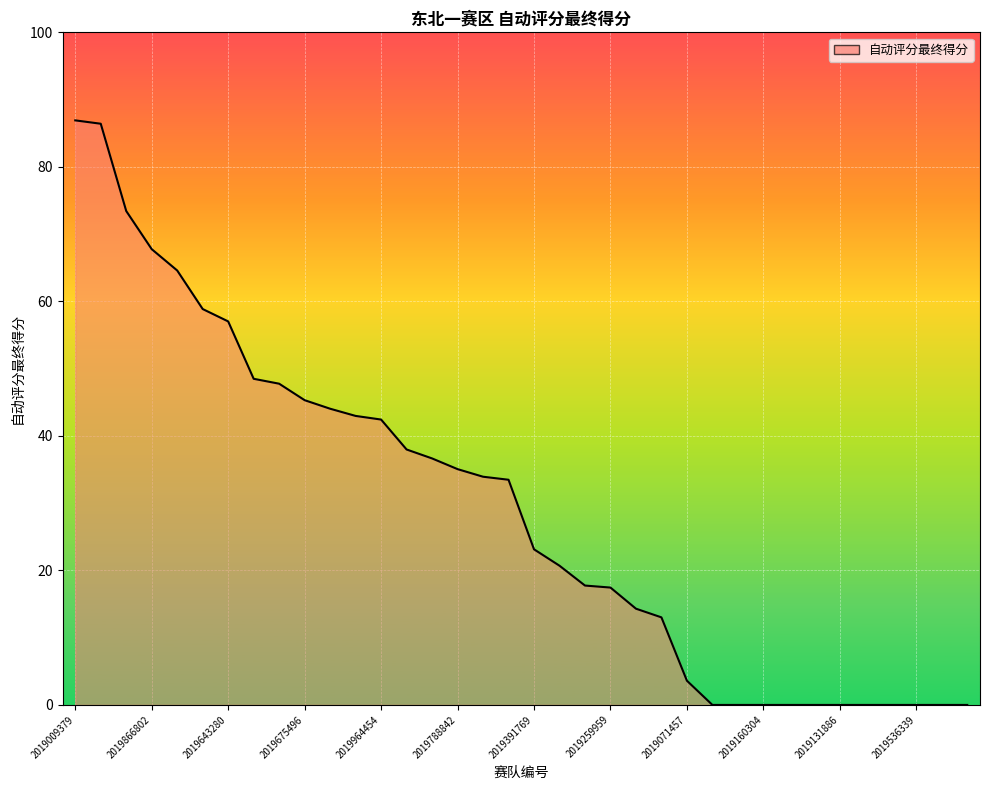

What is the difference between the maximum and minimum values?

86.9